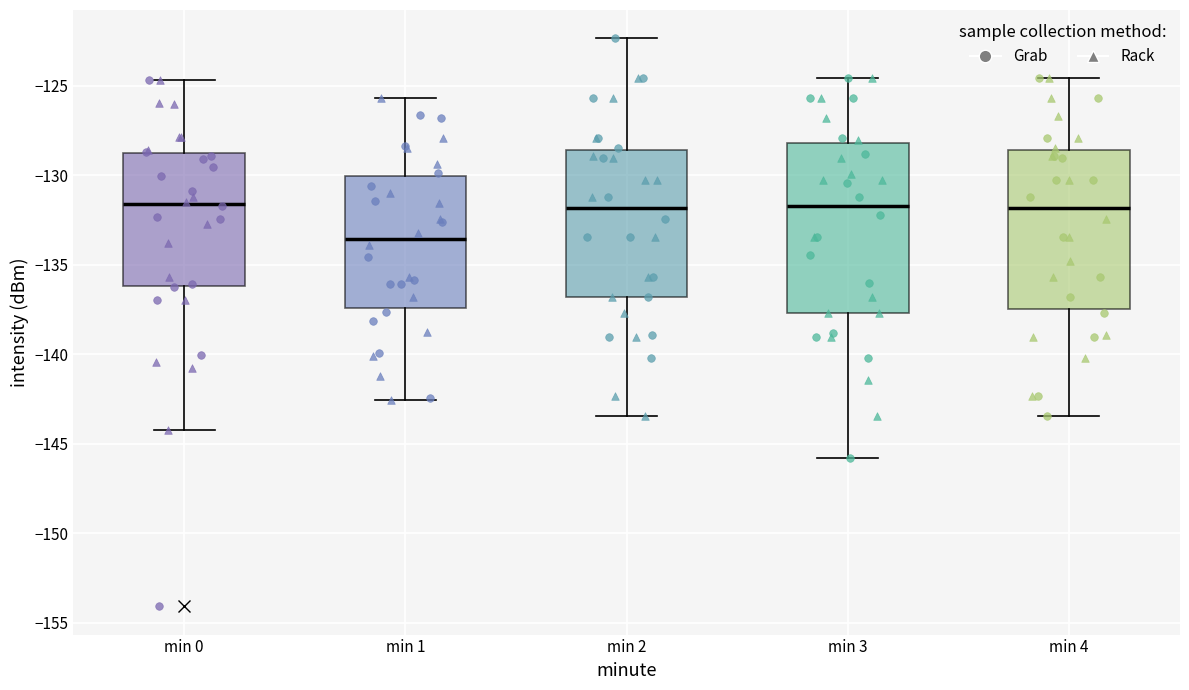

Reading left to right, read every box against the y-axis: the position of its median line, the range the box covers, and the ends of its whiskers. The values are not printed on the chart, so give them approximately, as read against the axis.

min 0: median -131.5, box -136.0 to -129.0, whiskers -144.5 to -124.5
min 1: median -133.5, box -137.5 to -130.0, whiskers -142.5 to -125.5
min 2: median -132.0, box -137.0 to -128.5, whiskers -143.5 to -122.5
min 3: median -131.5, box -137.5 to -128.0, whiskers -146.0 to -124.5
min 4: median -132.0, box -137.5 to -128.5, whiskers -143.5 to -124.5